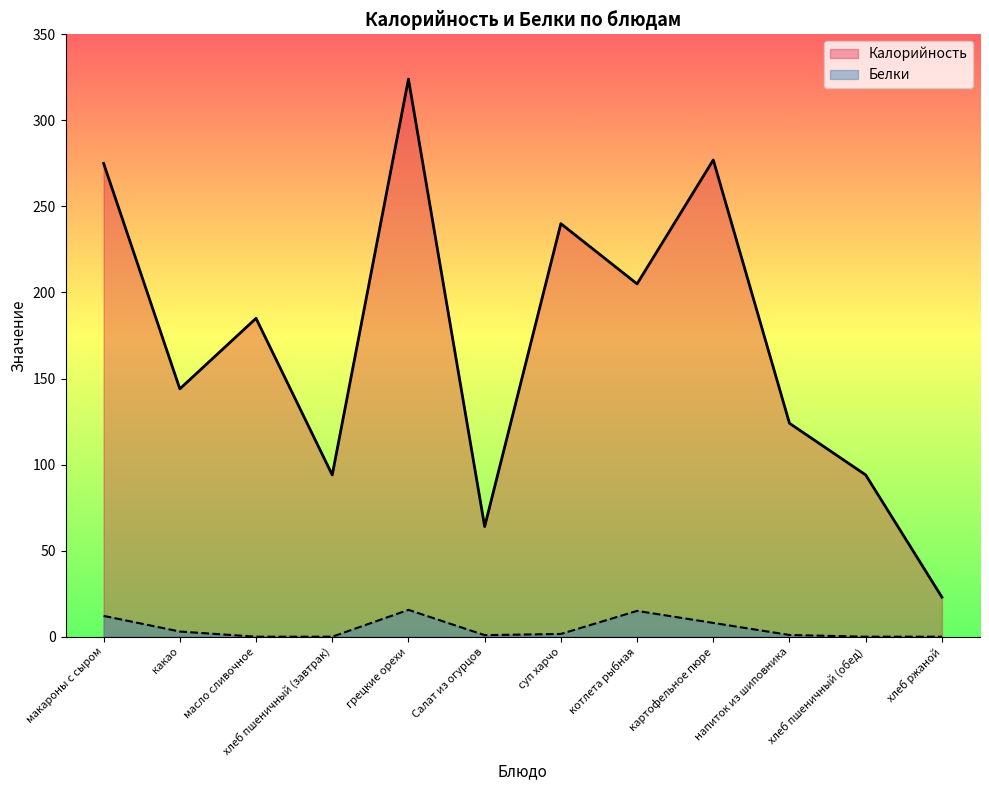

What is the label of the 9th point from the left?

картофельное пюре